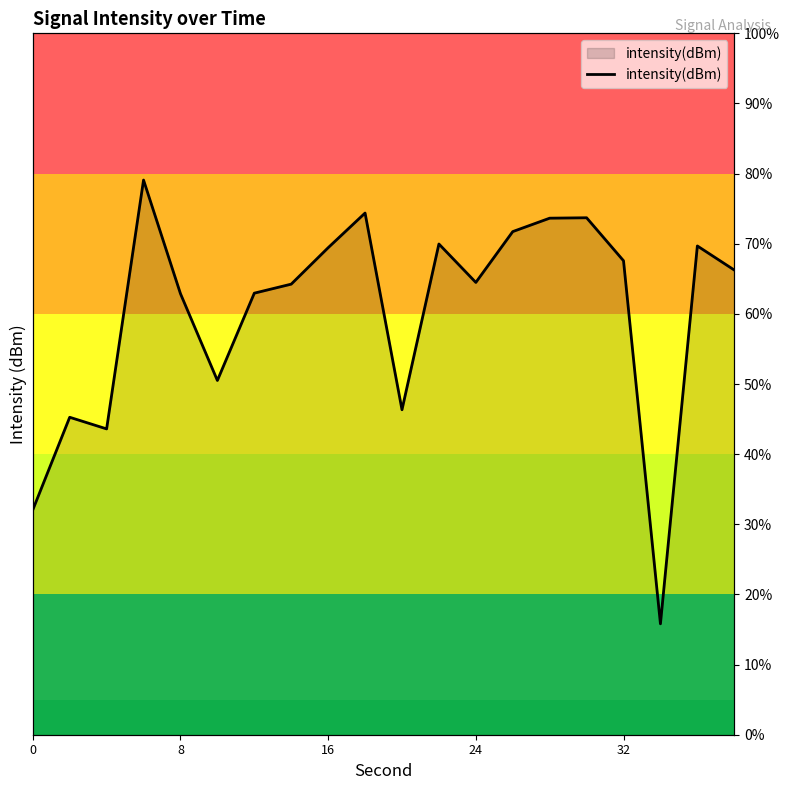

What is the sum of all values?

1203.6